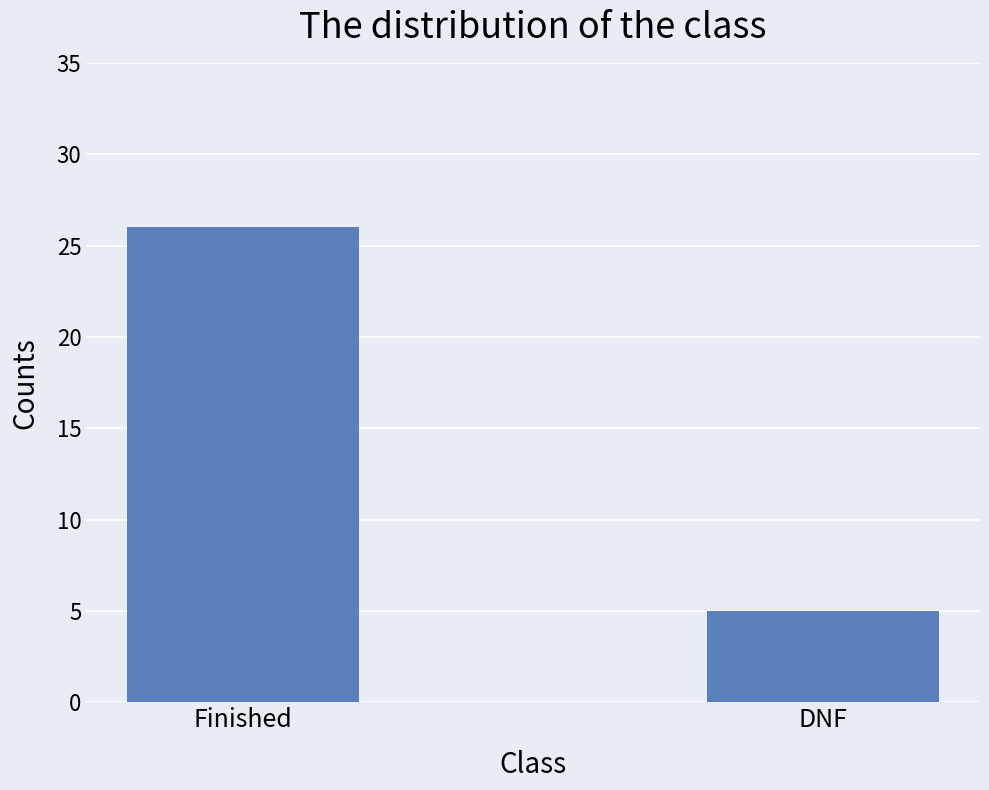

What is the label of the 2nd bar from the right?

Finished